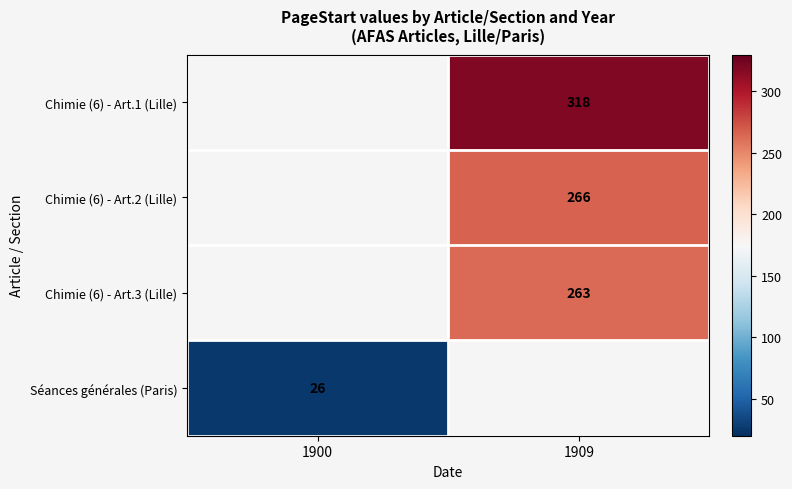

True or false: Séances générales (Paris) has a value of 26 at 1900.

True